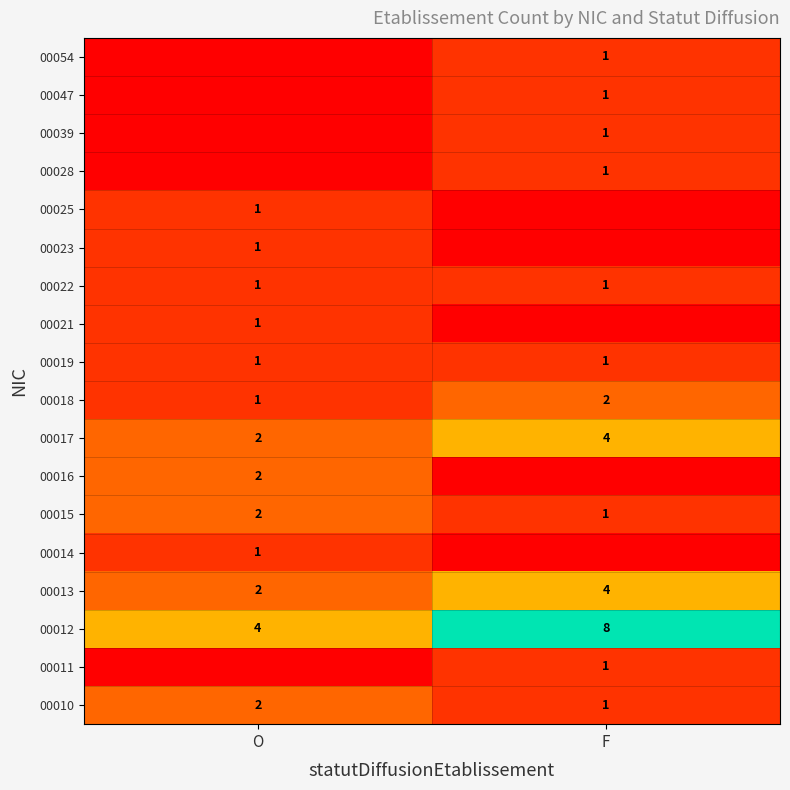

Is it true that 00016 equals 3 at O?

False